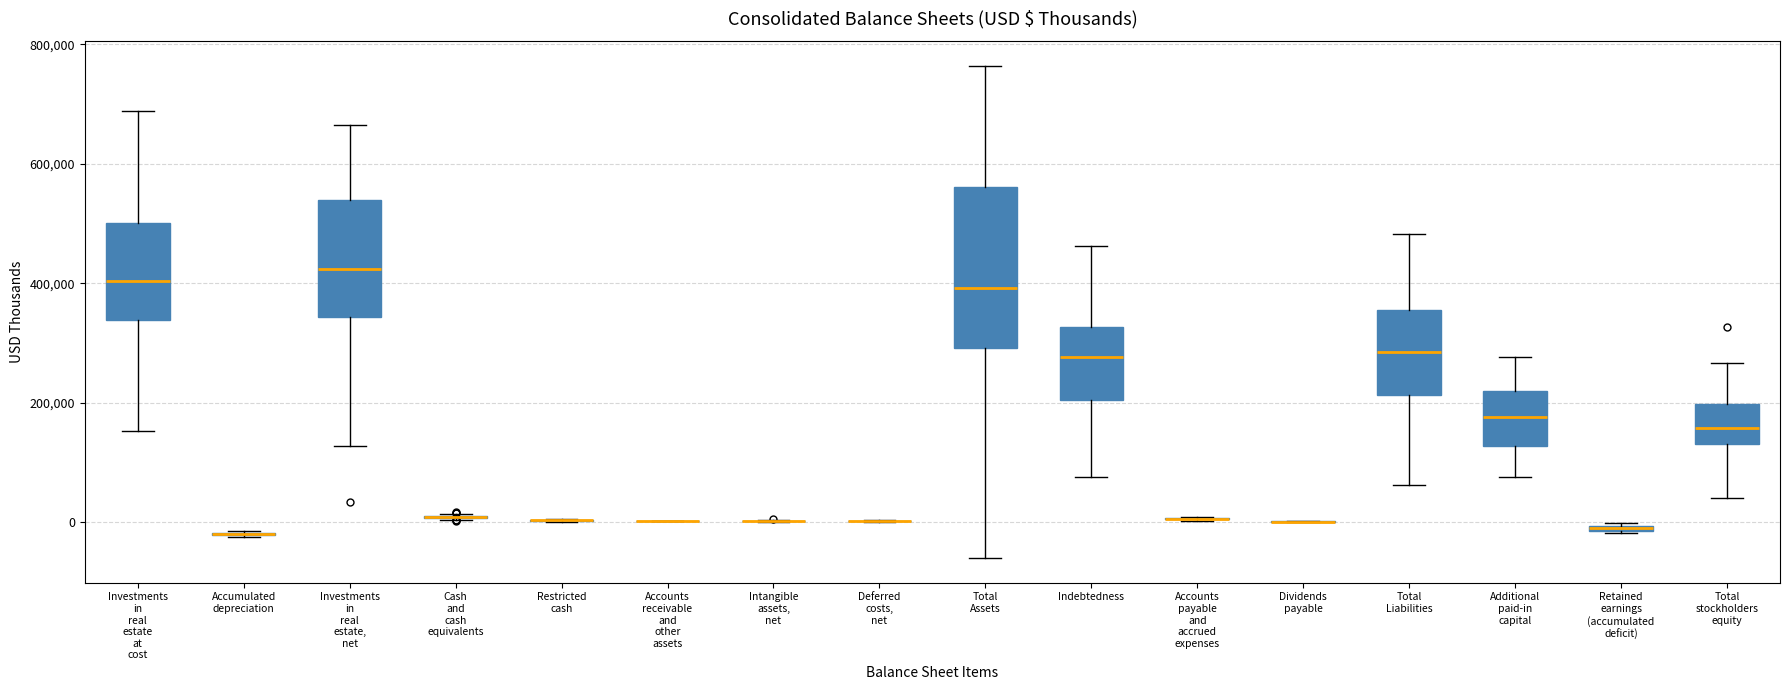

Comparing the boxes themselves (not the whiskers), which one is the tallest?

Total Assets